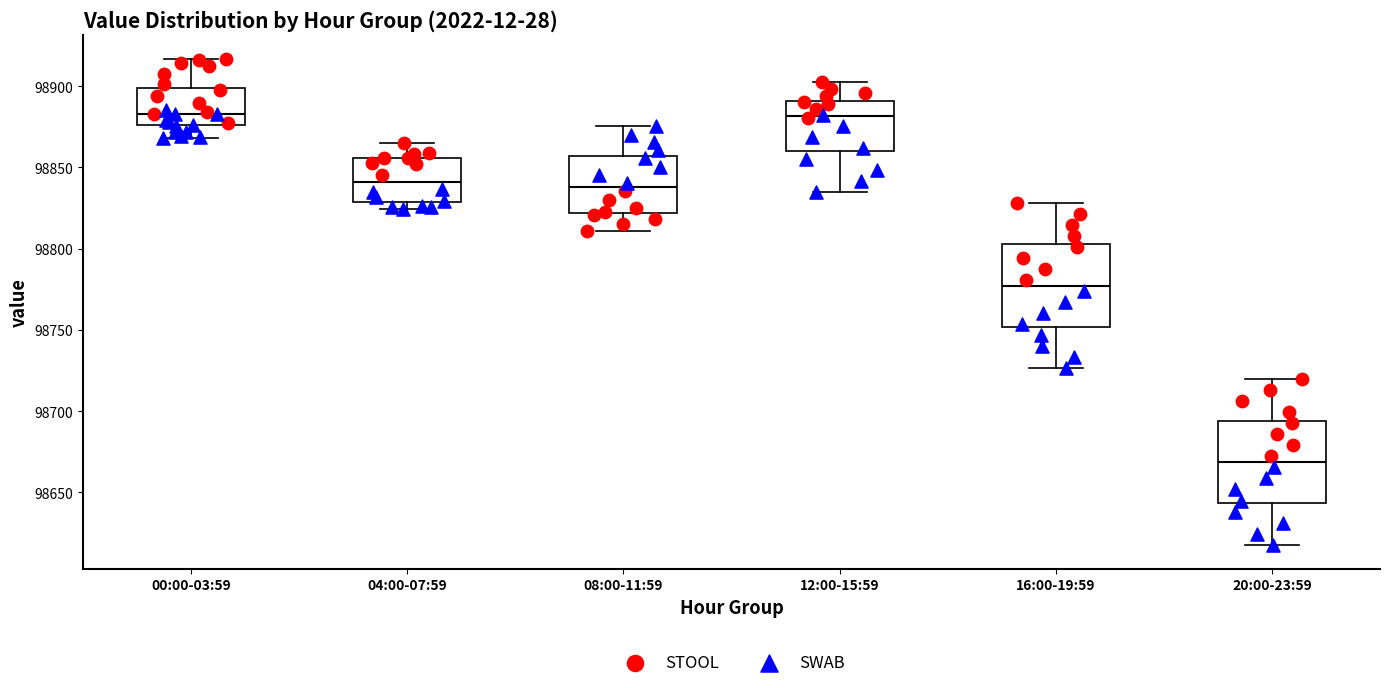

Reading left to right, transcribe this box plot: for each box, give where its median line is, the range the box spans, and where its two whiskers end, as read against the y-axis. The values are not printed on the chart, so give them approximately, as read against the axis.

00:00-03:59: median 98885, box 98875 to 98900, whiskers 98870 to 98915
04:00-07:59: median 98840, box 98830 to 98855, whiskers 98825 to 98865
08:00-11:59: median 98840, box 98820 to 98855, whiskers 98810 to 98875
12:00-15:59: median 98880, box 98860 to 98890, whiskers 98835 to 98905
16:00-19:59: median 98775, box 98750 to 98805, whiskers 98725 to 98830
20:00-23:59: median 98670, box 98645 to 98695, whiskers 98620 to 98720